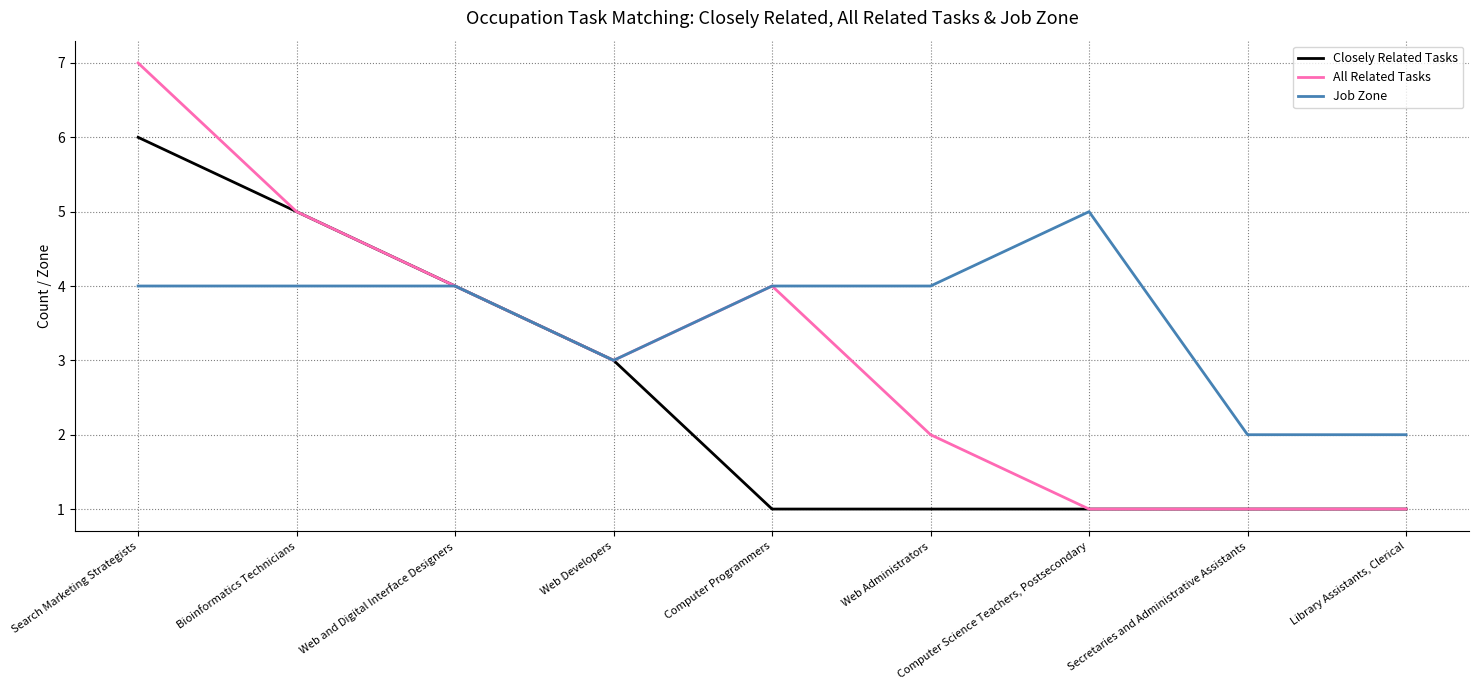

Which series has the widest spread of values?

All Related Tasks